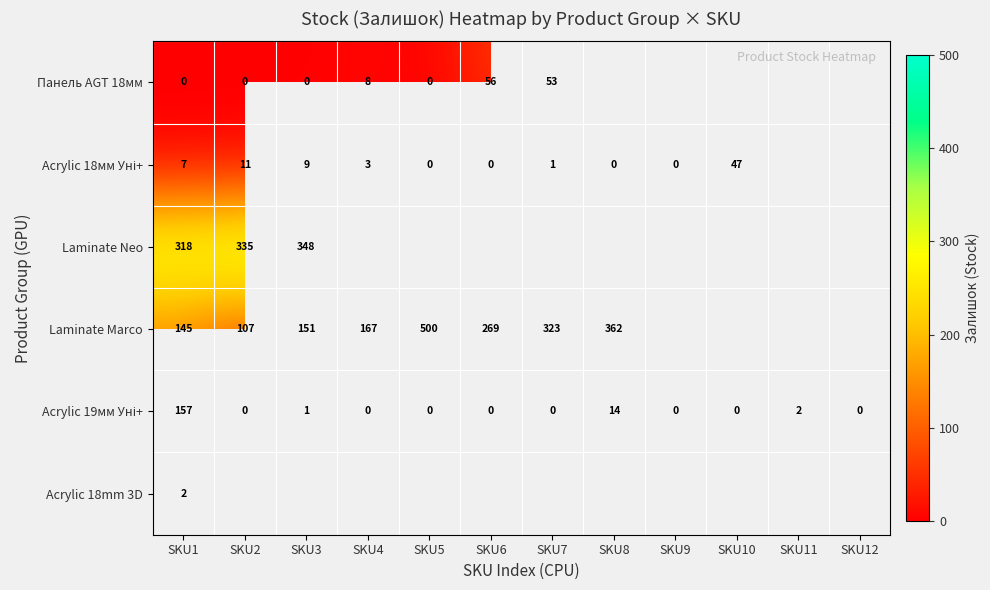

The Laminate Marco series shows 362 at SKU8. True or false?

True